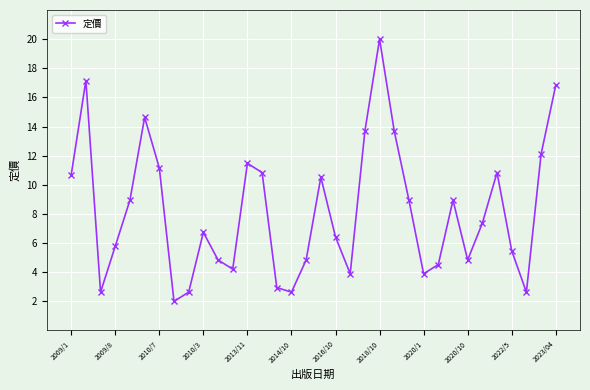

How many interior local valleys (lower than both neighbors) does the data have?

8